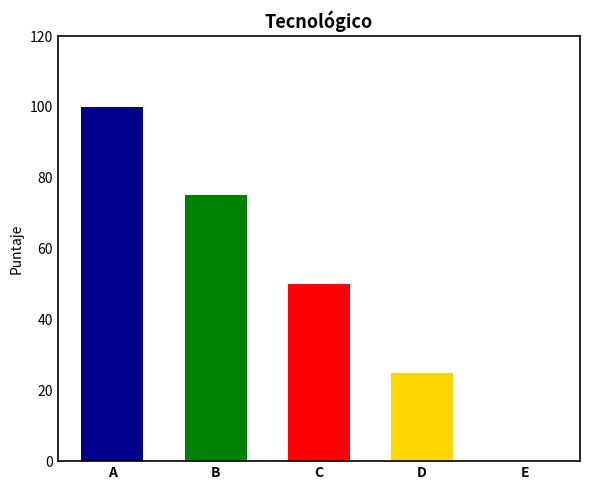

What is the sum of all values?

250